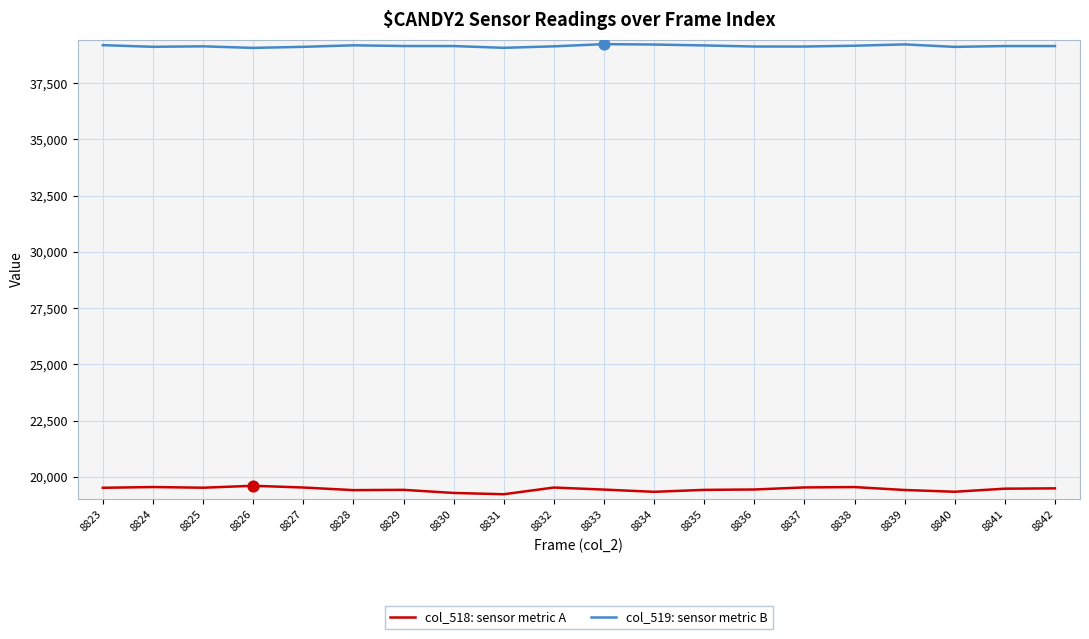

What is the total value across all series at 8831?

58289